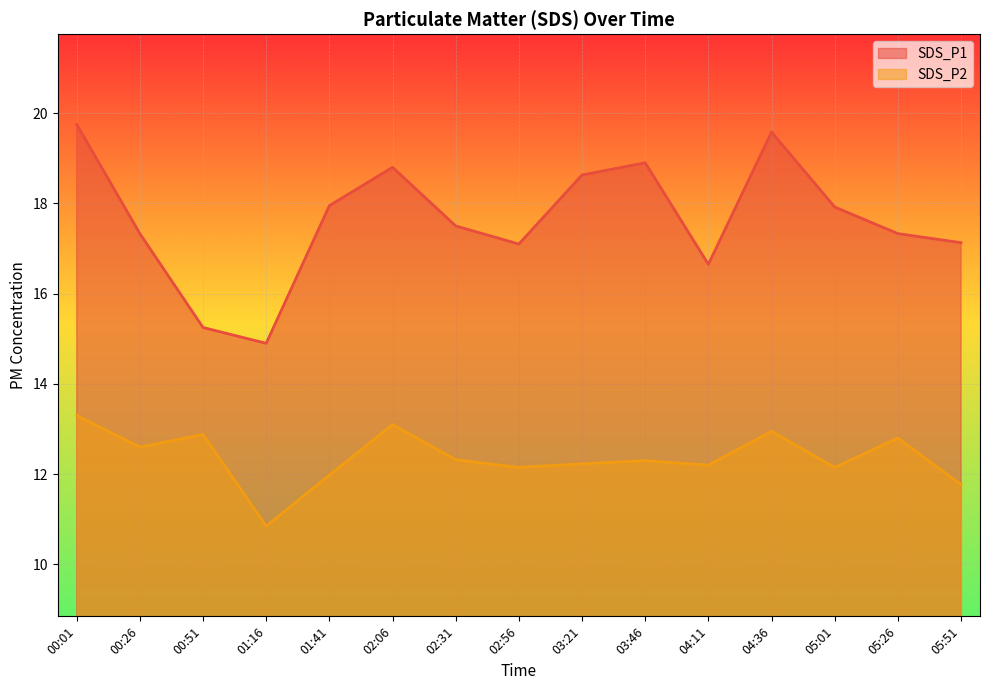

Between 02:31 and 03:21, which is larger?

03:21